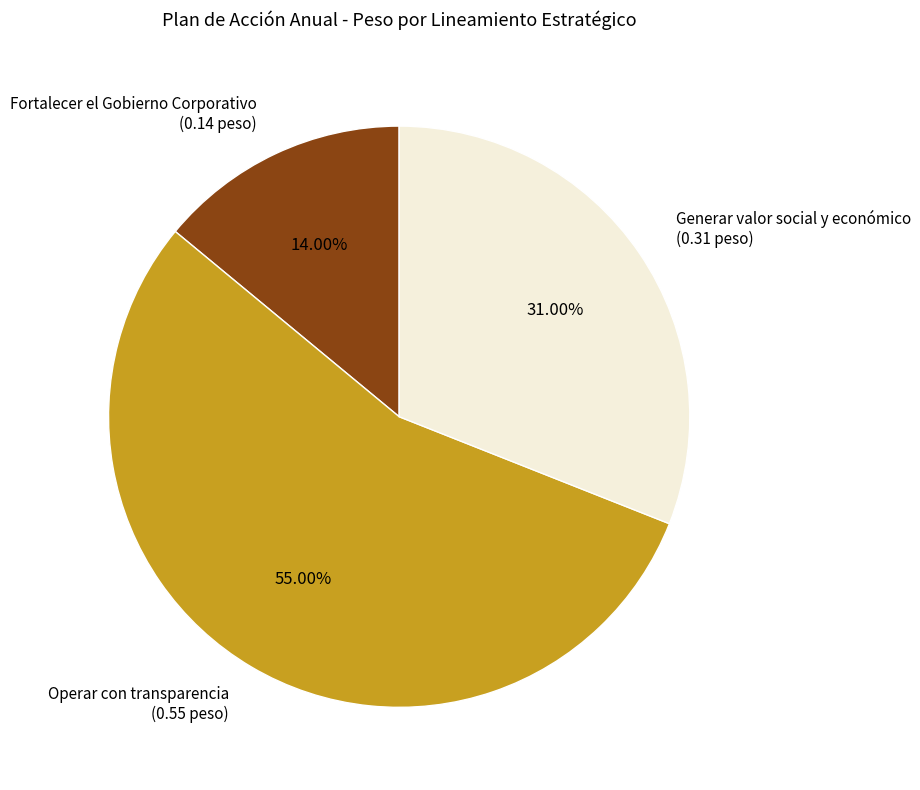

Which slice is the largest?

Operar con transparencia